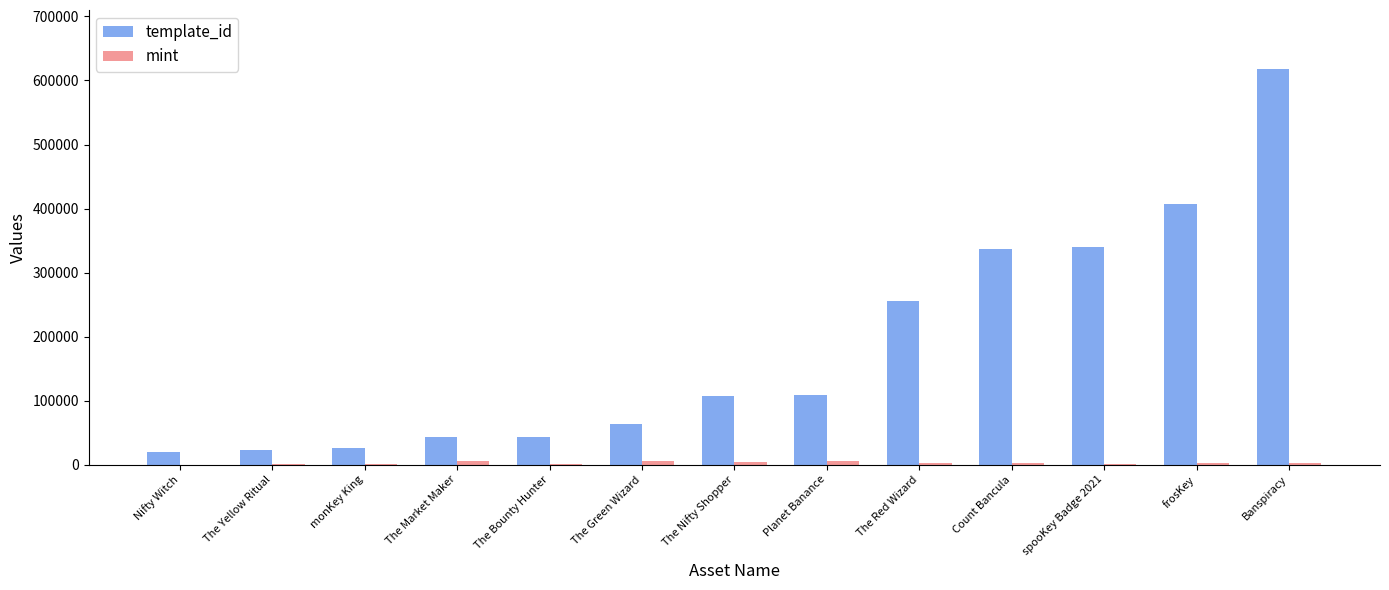

Where is template_id nearest to the value 318673?

Count Bancula